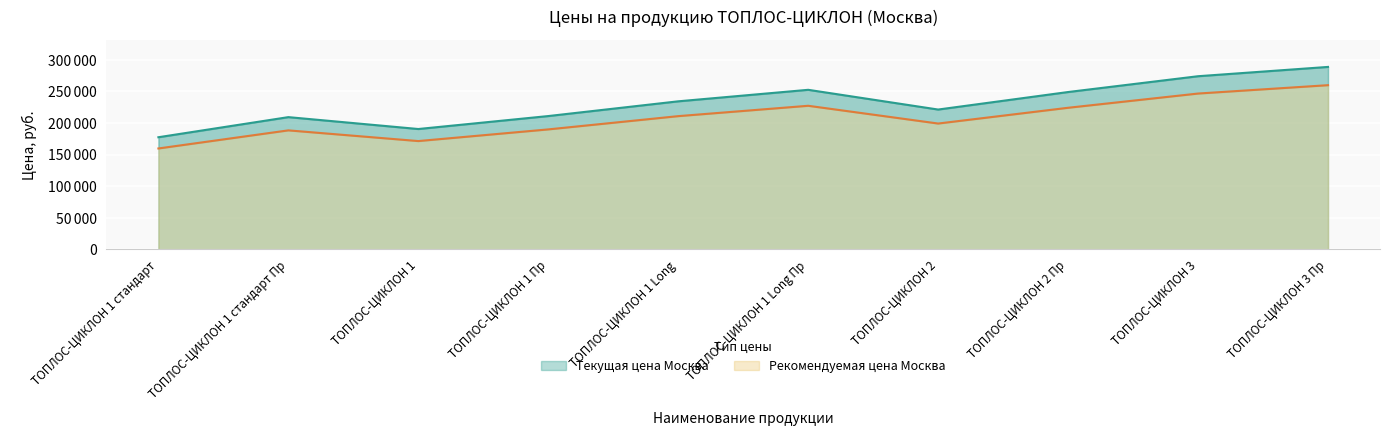

The Рекомендуемая цена Москва series shows 130319 at ТОПЛОС-ЦИКЛОН 3 Пр. True or false?

False